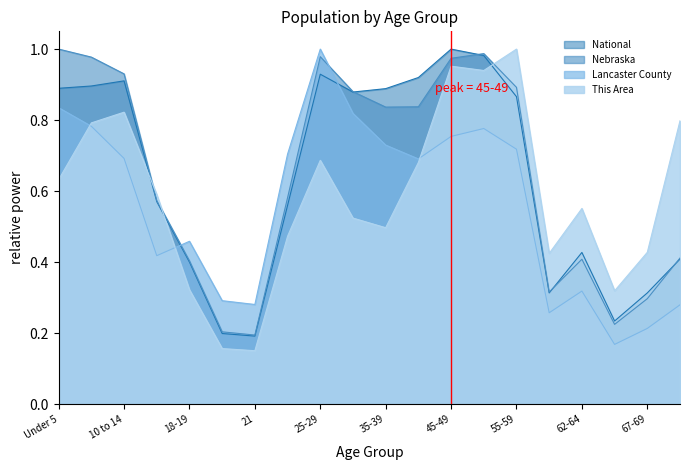

Does the chart display data point markers on the line(s)?

No